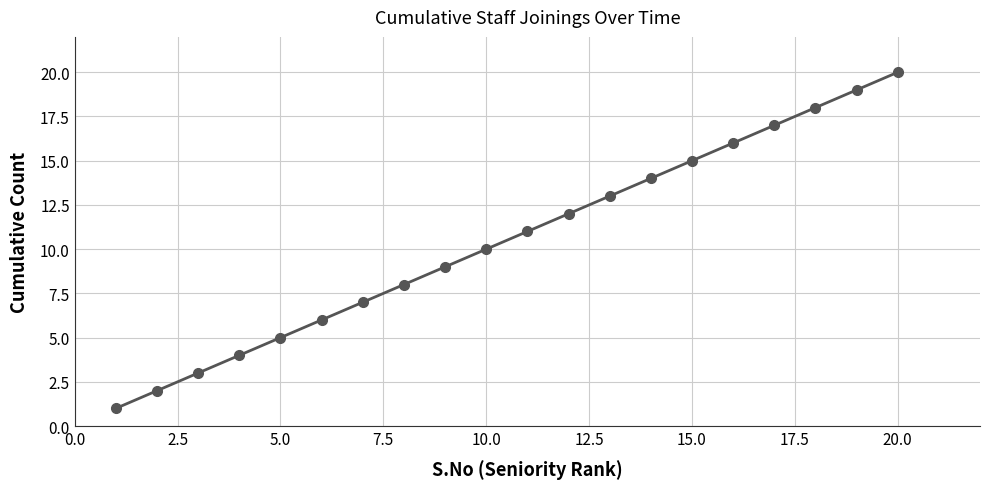

What is the average value?

10